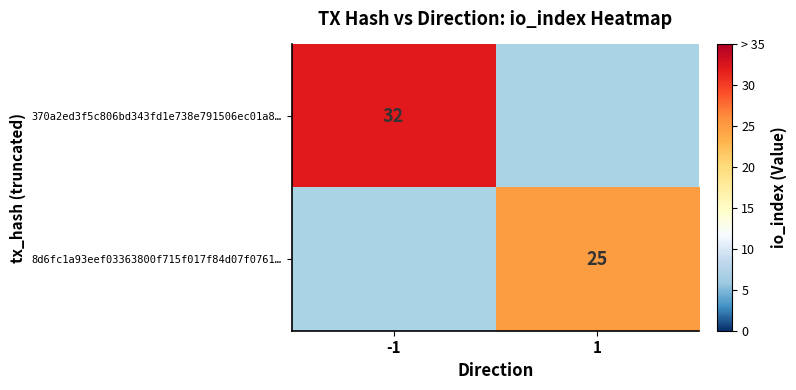

Which series has the widest spread of values?

370a2ed3f5c806bd343fd1e738e791506ec01a8…